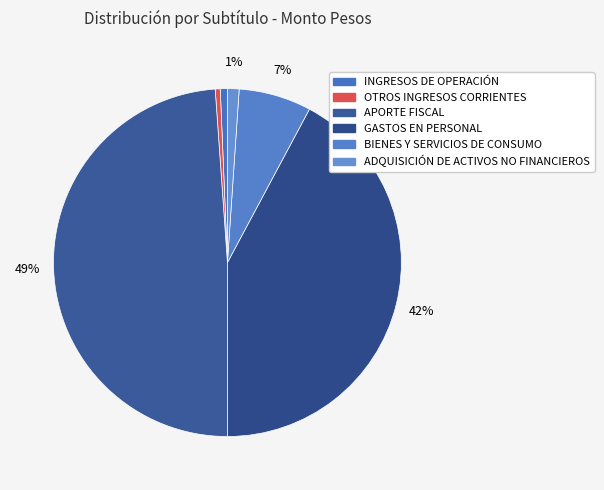

How many slices are in this pie chart?

6